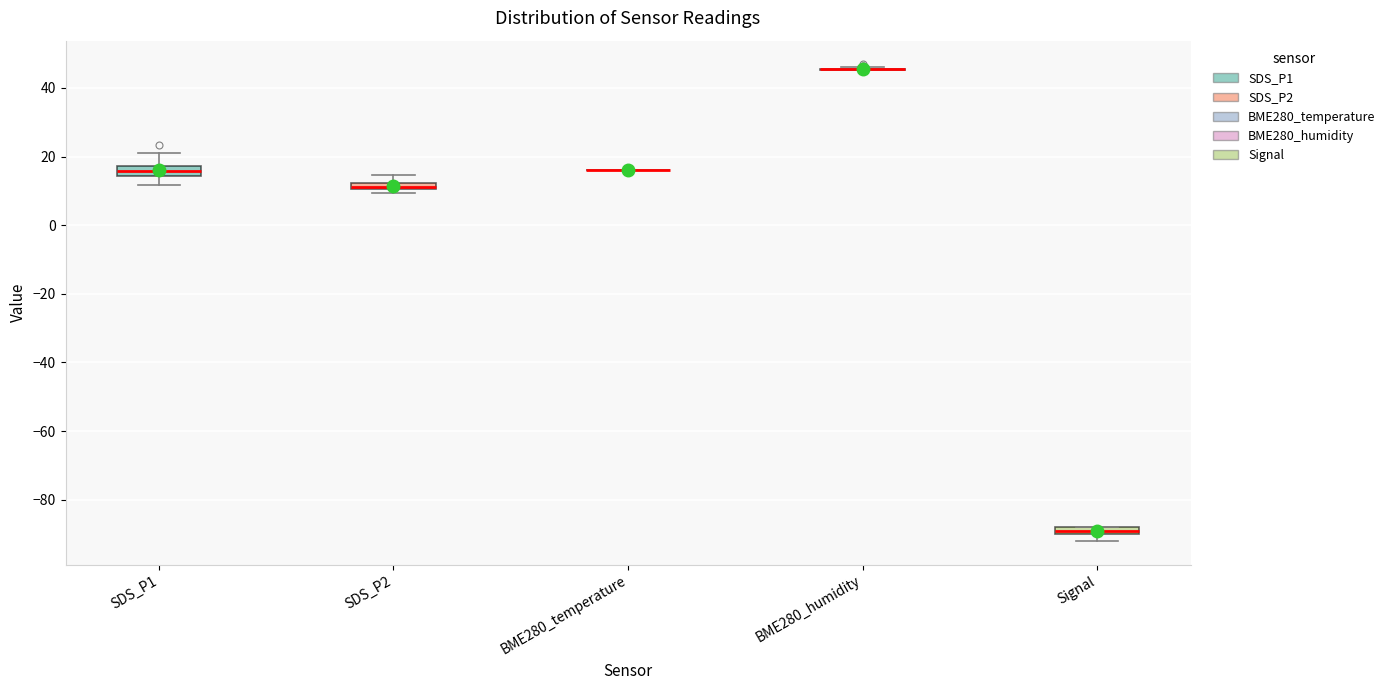

Where is the upper edge of the box for Signal on the y-axis? The values are not printed on the chart, so give them approximately, as read against the axis.

-88